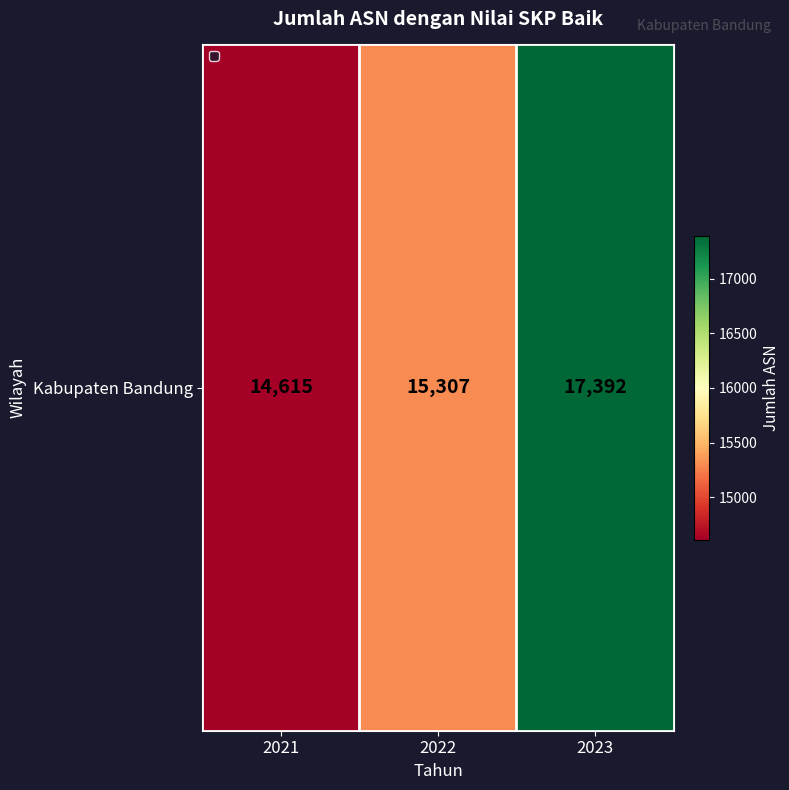

What value does the data have at 2021?

14615